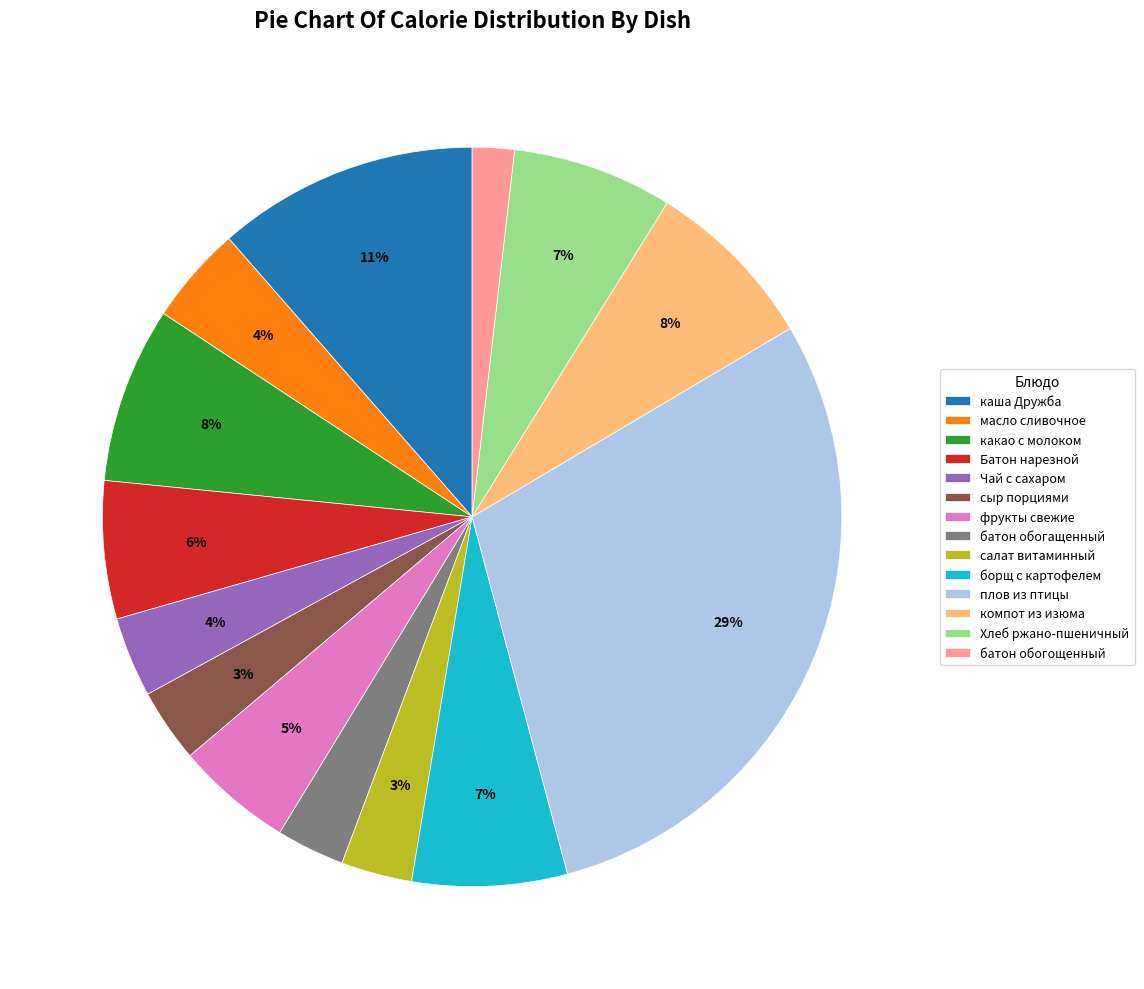

Is there a majority slice in this chart?

No